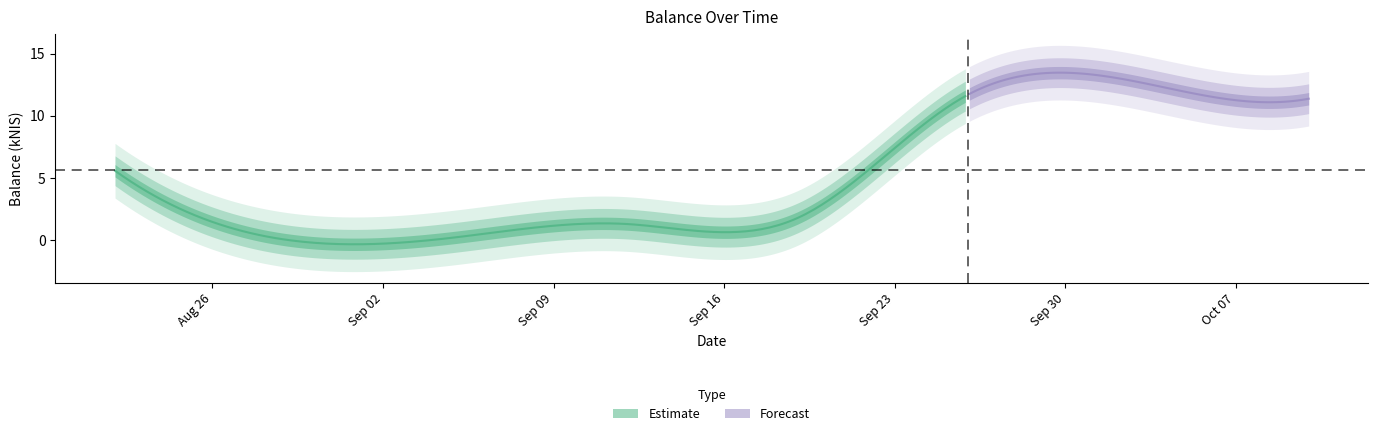

What is the change in value from 2024-08-22 to 2024-09-12?

-4.3